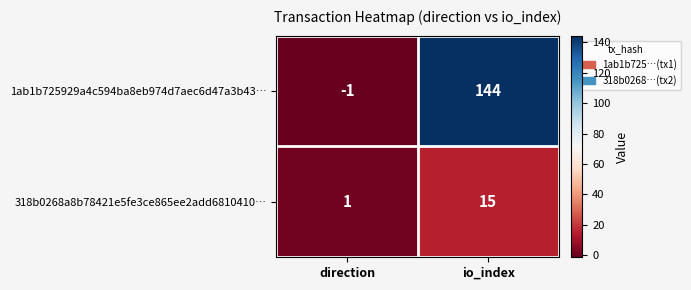

Reading right to left, what are all the values shown in this chart?

1ab1b725929a4c594ba8eb974d7aec6d47a3b43…: io_index=144	direction=-1
318b0268a8b78421e5fe3ce865ee2add6810410…: io_index=15	direction=1